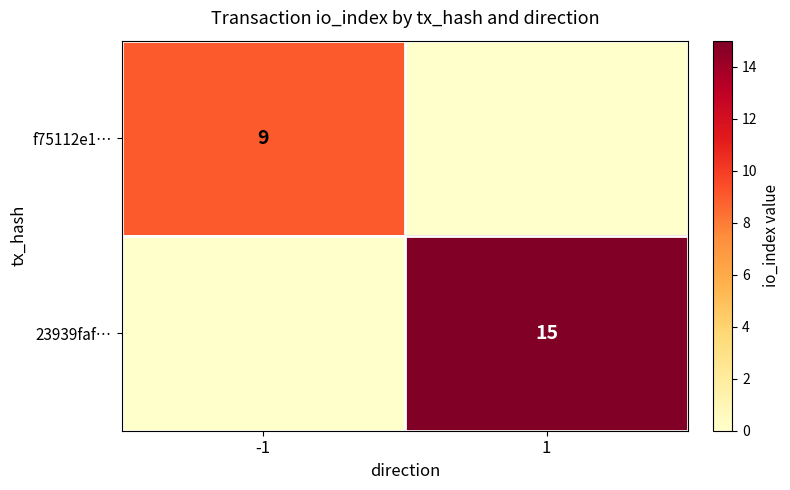

The f75112e1… series shows 13 at -1. True or false?

False